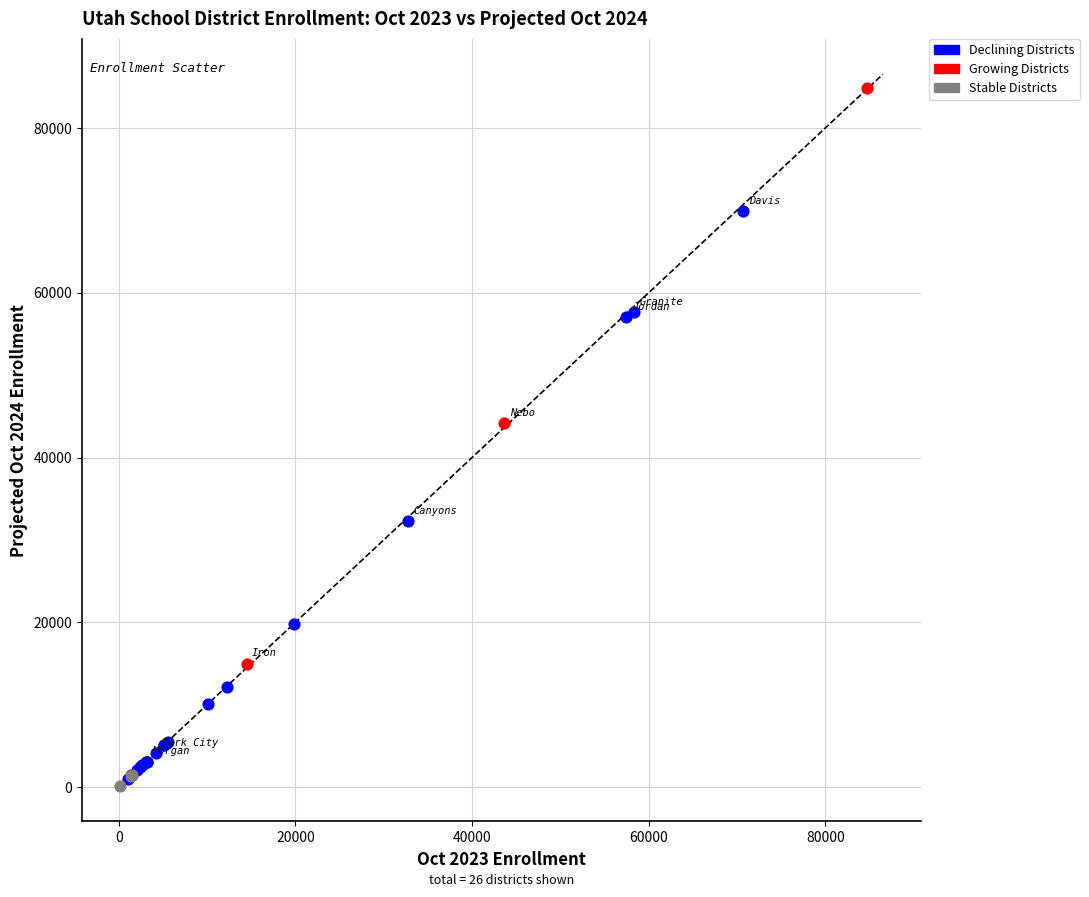

Which series reaches the maximum Y coordinate?

Growing Districts